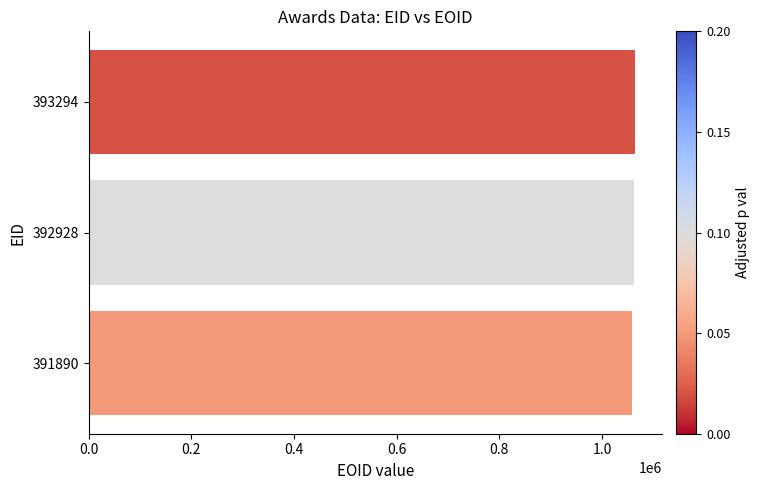

Approximately how many times larger is the value at 391890 compared to 393294?

1.0